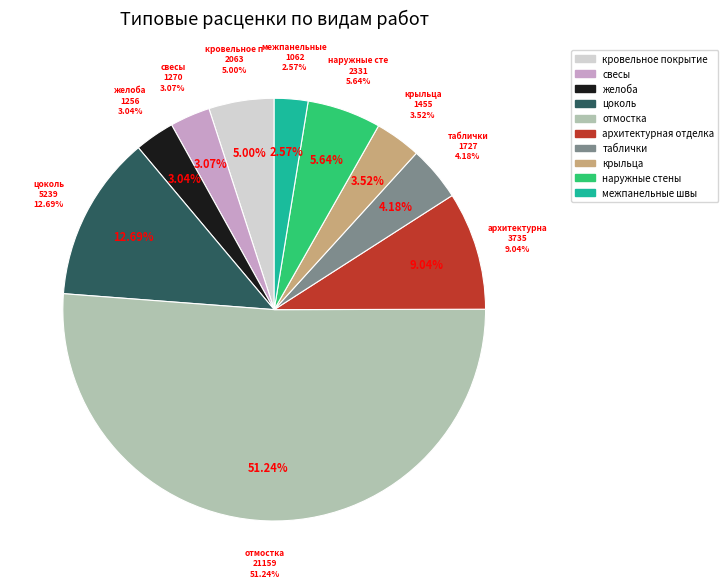

Count the number of slices in the pie.

10